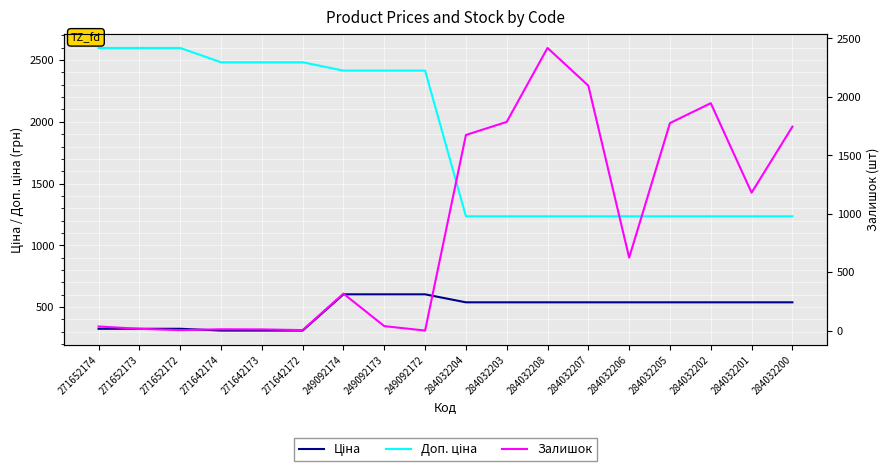

How many distinct data groups are displayed?

3